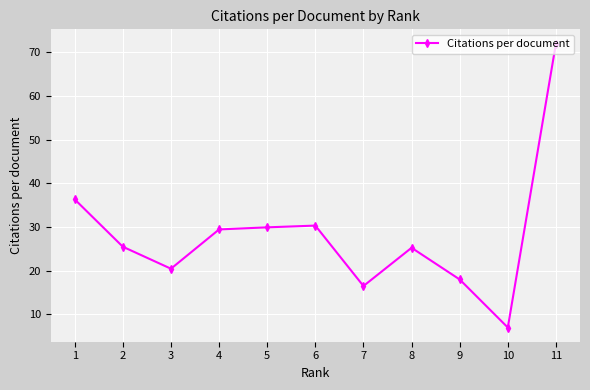

Count the number of categories in the chart.

11